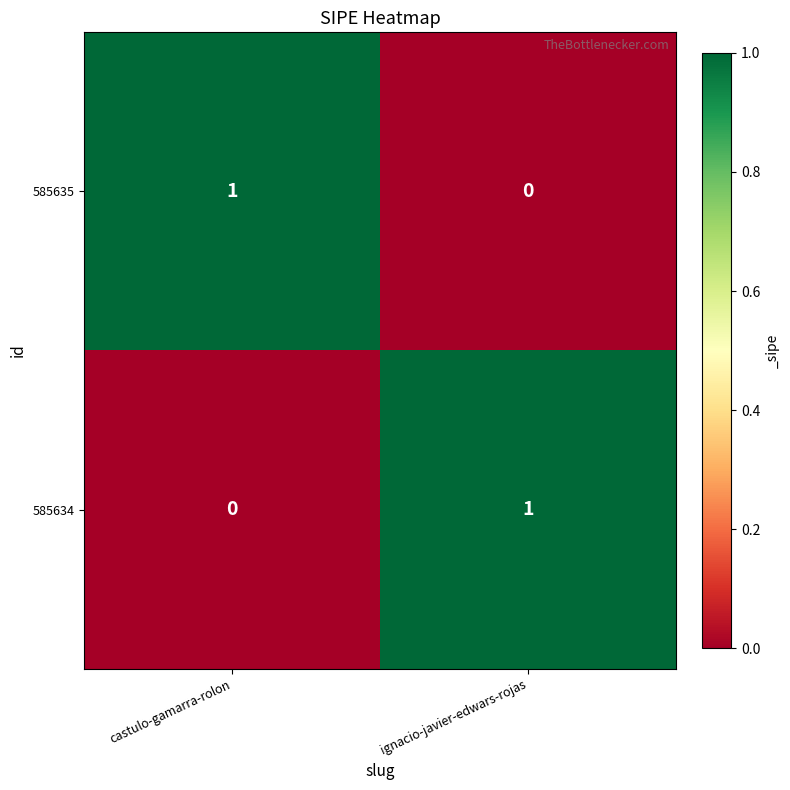

Reading right to left, transcribe all the data shown in this chart.

585635: 0	1
585634: 1	0